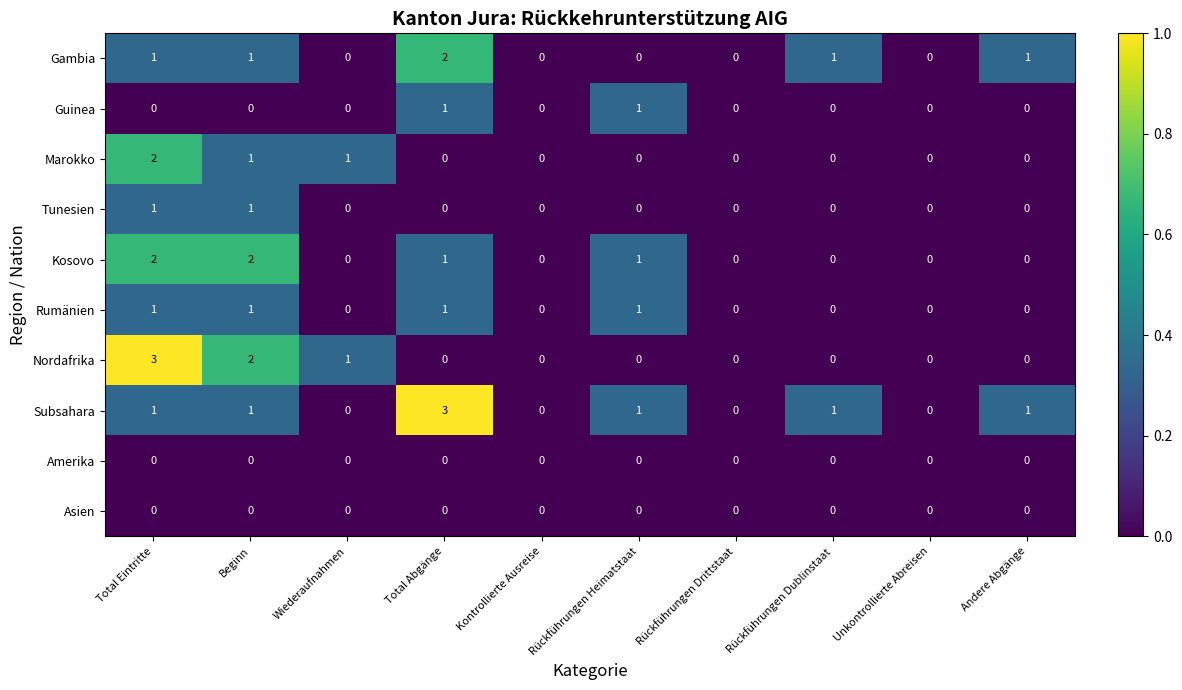

True or false: Subsahara has a value of 1 at Rückführungen Heimatstaat.

True